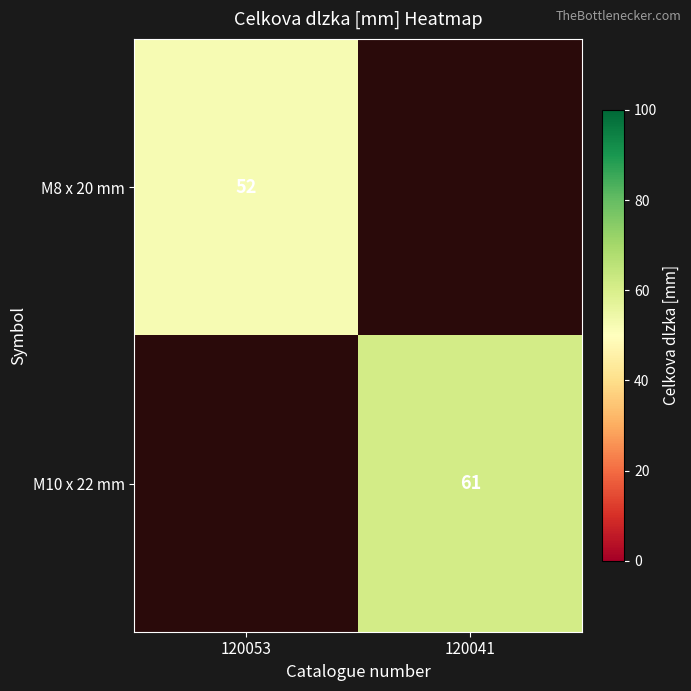

Is it true that M10 x 22 mm equals 61 at 120041?

True